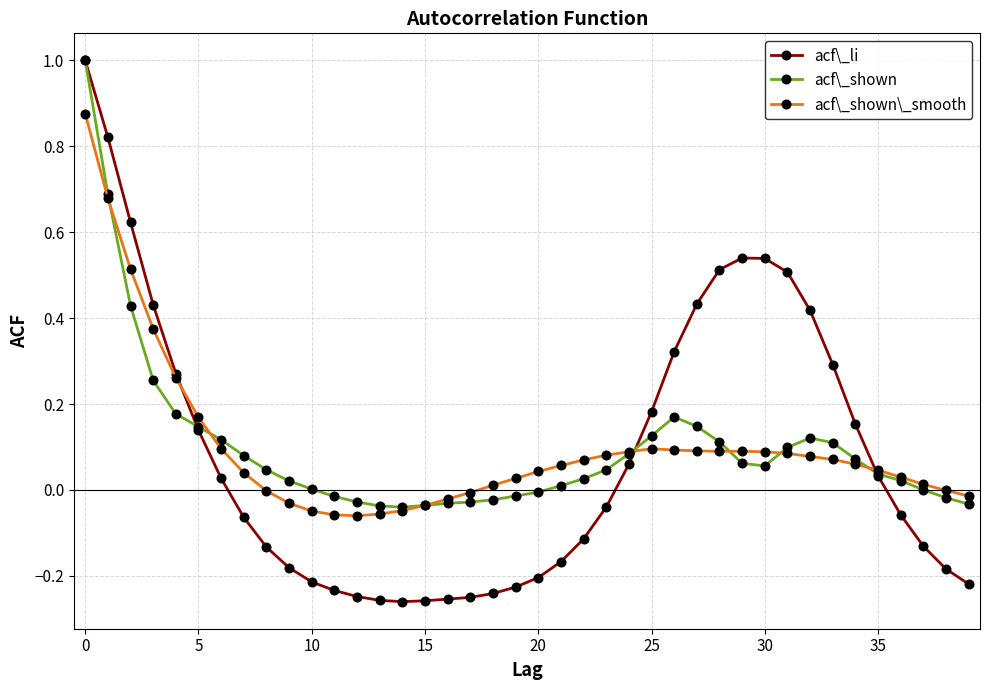

Does the chart have visible grid lines?

Yes